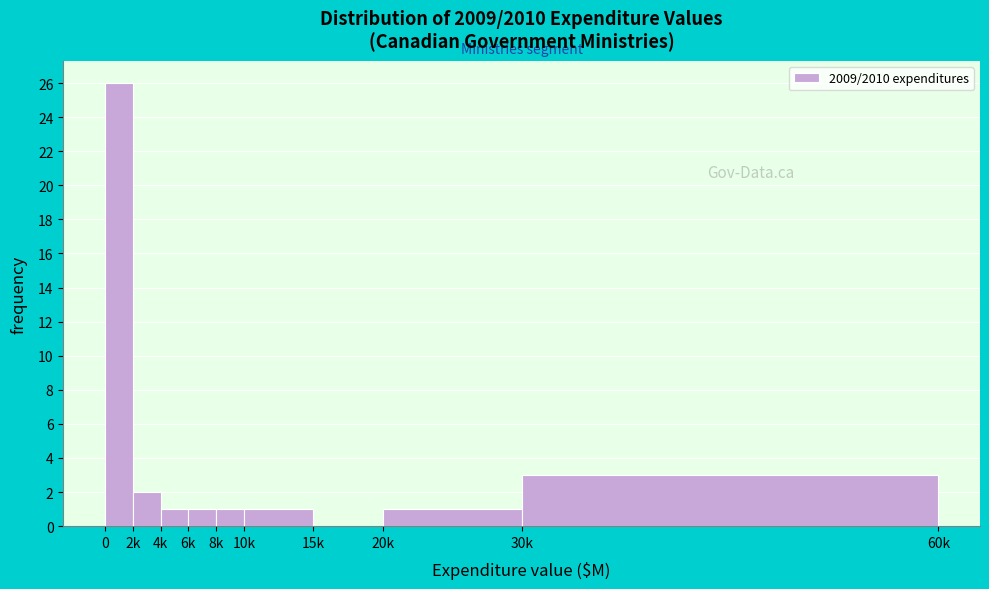

Reading left to right, what are all the values shown in this chart?

0=26	2k=2	4k=1	6k=1	8k=1	10k=1	15k=0	20k=1	30k=3